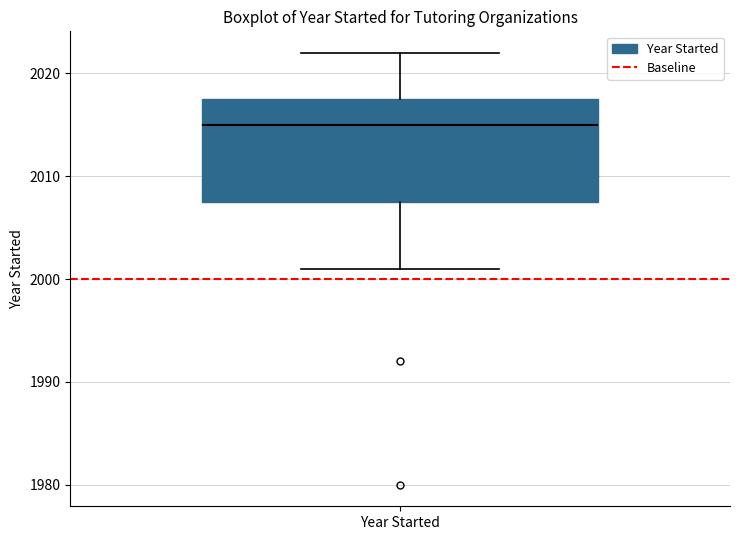

Read this box plot against the y-axis: the position of the median line, the range covered by the box, and the ends of both whiskers. The values are not printed on the chart, so give them approximately, as read against the axis.

median 2015, box 2008 to 2018, whiskers 2001 to 2022